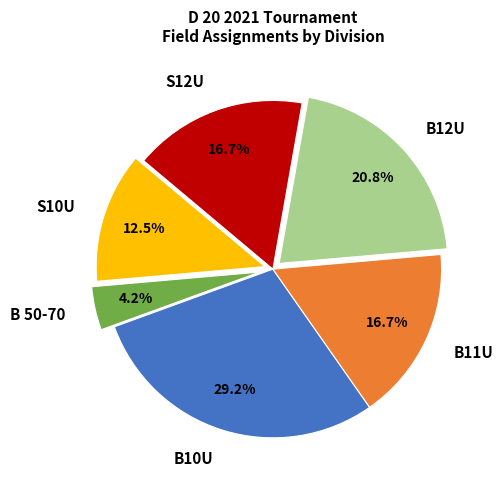

Is B 50-70 the majority of the pie?

No